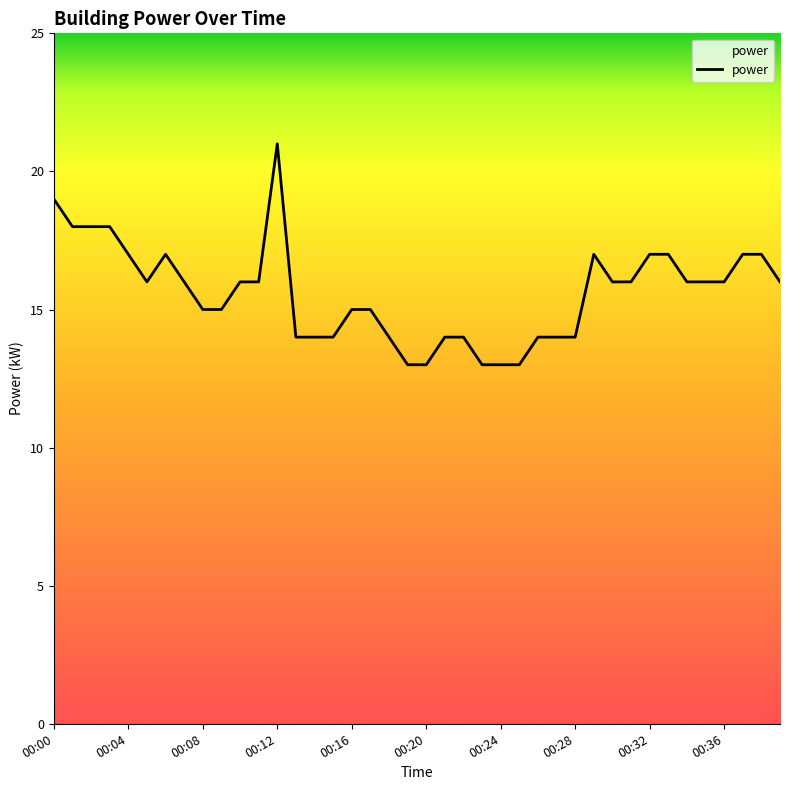

What is the maximum value shown in the chart?

21